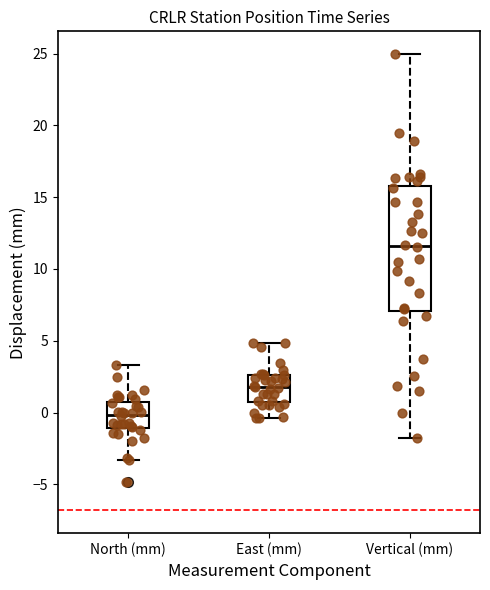

Reading left to right, read every box against the y-axis: the position of its median line, the range the box covers, and the ends of its whiskers. The values are not printed on the chart, so give them approximately, as read against the axis.

North (mm): median 0.0, box -1.0 to 0.5, whiskers -3.5 to 3.5
East (mm): median 2.0, box 0.5 to 2.5, whiskers -0.5 to 5.0
Vertical (mm): median 11.5, box 7.0 to 16.0, whiskers -1.5 to 25.0